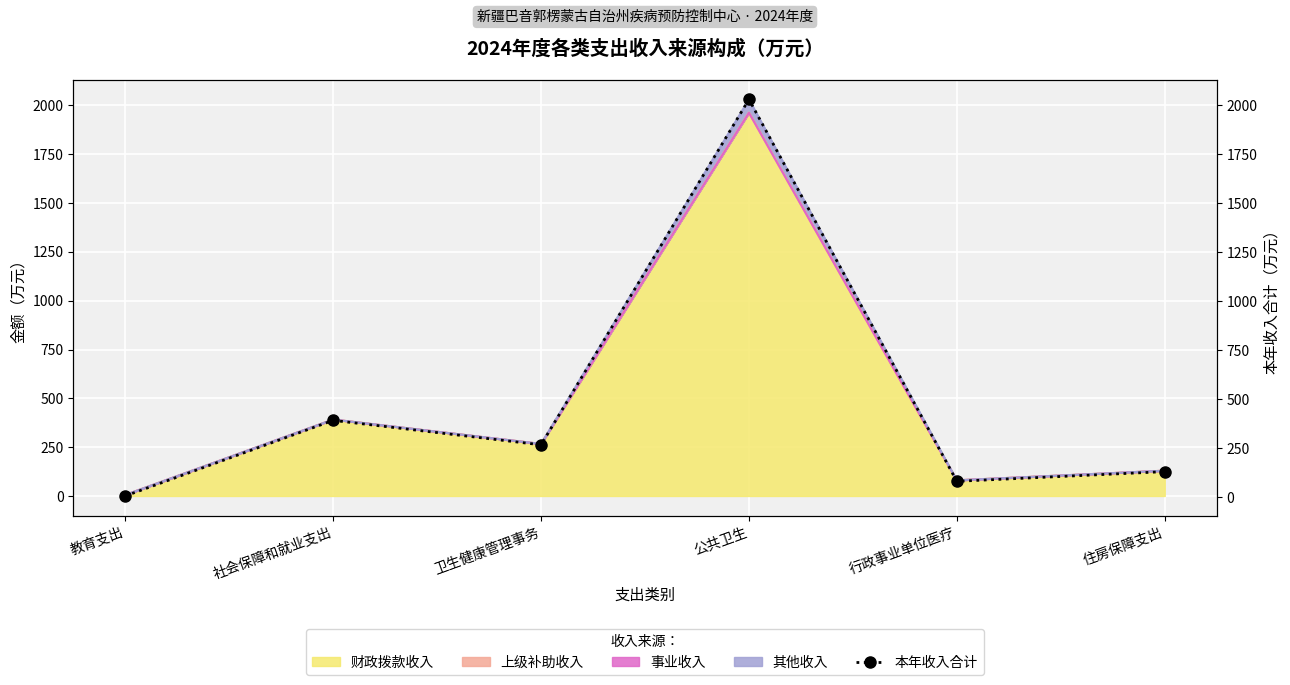

What is the change in value from 社会保障和就业支出 to 卫生健康管理事务?

-125.0